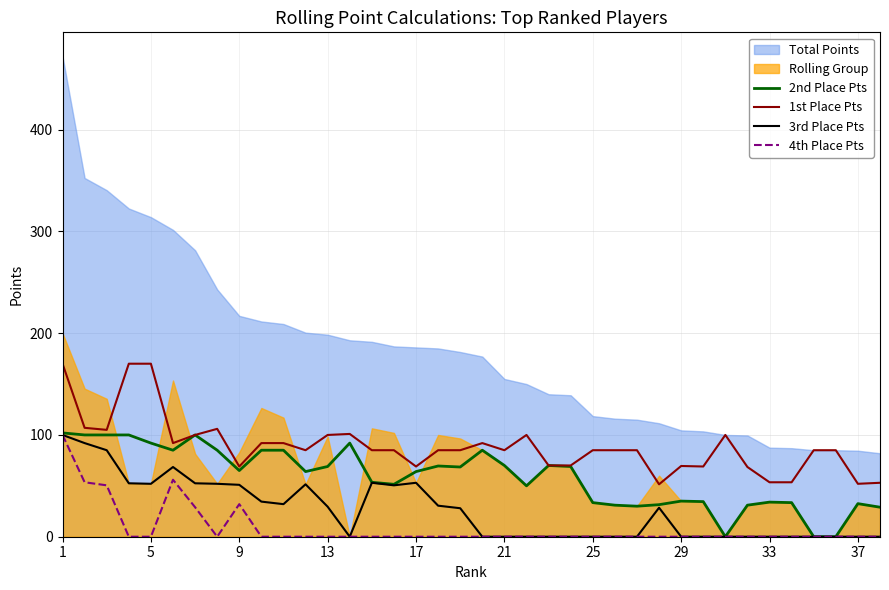

What is the difference between the maximum and minimum values in the 4th Place Pts series?

100.0